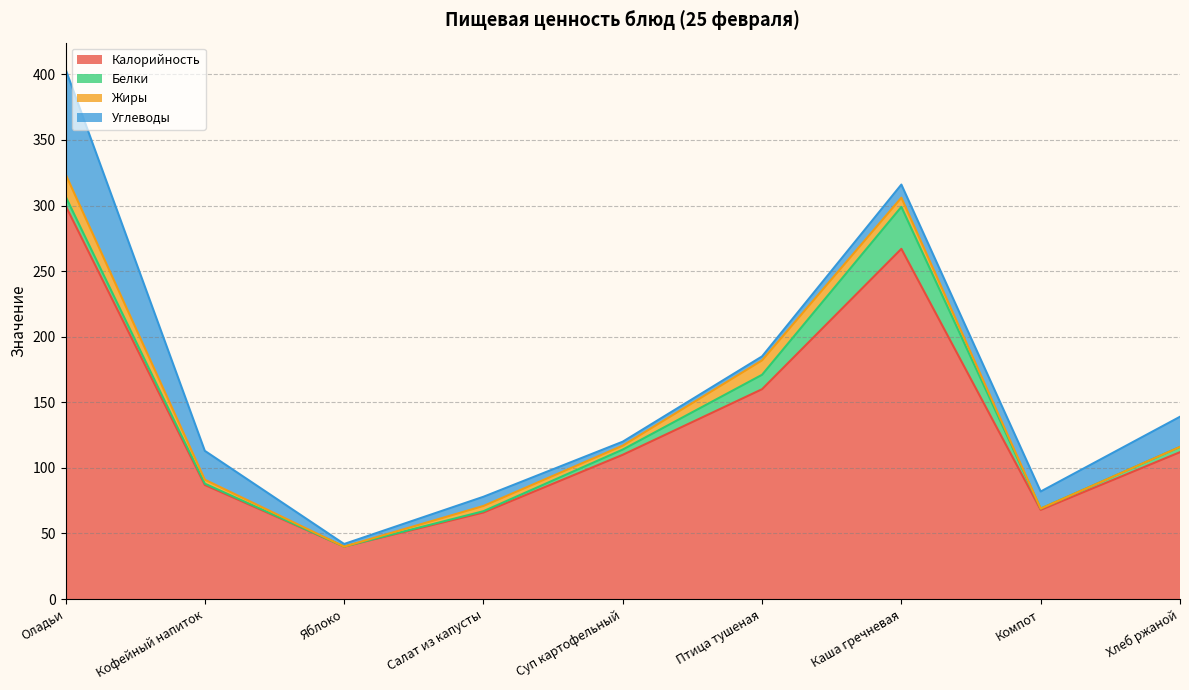

True or false: Калорийность has a value of 24 at Яблоко.

False